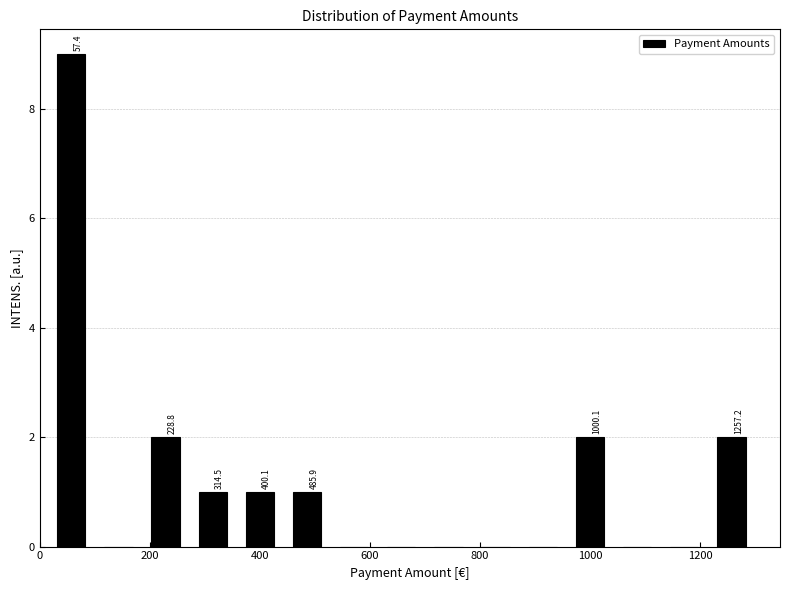

Which range on the x-axis has the tallest bar?

20 to 100